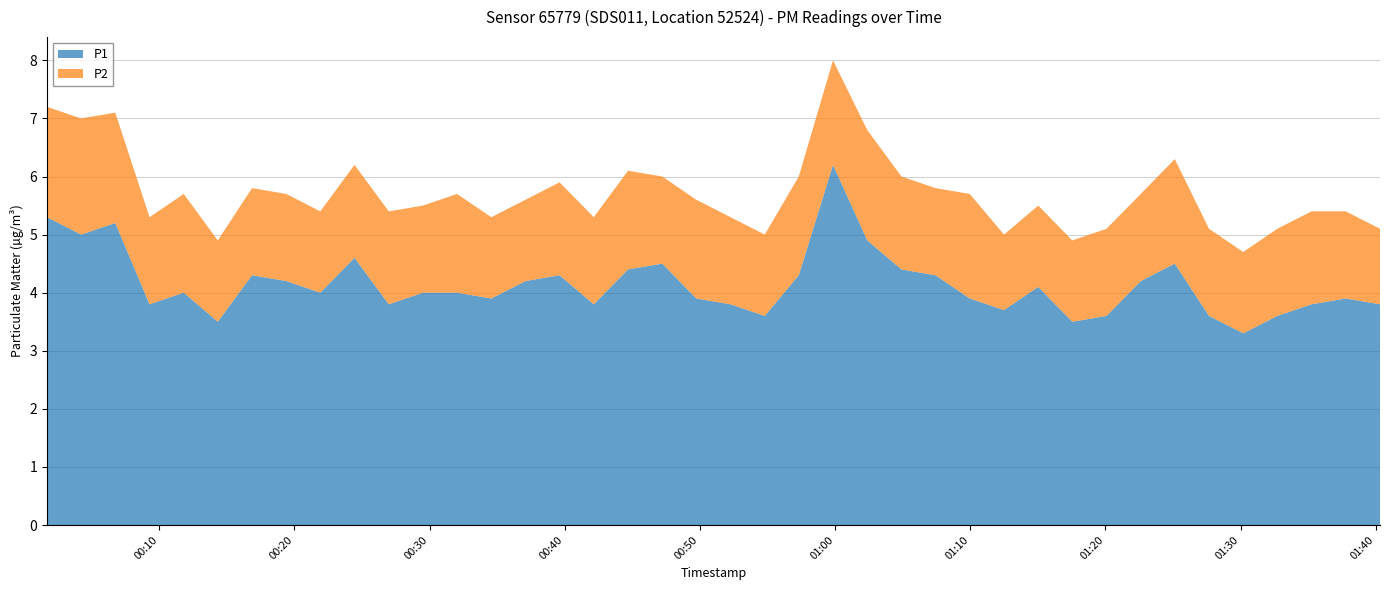

Reading left to right, list all the values displayed in this chart.

P1: 2023-01-13T00:01:42=5.3	2023-01-13T00:04:13=5.0	2023-01-13T00:06:45=5.2	2023-01-13T00:09:17=3.8	2023-01-13T00:11:49=4.0	2023-01-13T00:14:20=3.5	2023-01-13T00:16:52=4.3	2023-01-13T00:19:24=4.2	2023-01-13T00:21:55=4.0	2023-01-13T00:24:27=4.6	2023-01-13T00:26:59=3.8	2023-01-13T00:29:31=4.0	2023-01-13T00:32:02=4.0	2023-01-13T00:34:34=3.9	2023-01-13T00:37:06=4.2	2023-01-13T00:39:37=4.3	2023-01-13T00:42:09=3.8	2023-01-13T00:44:41=4.4	2023-01-13T00:47:13=4.5	2023-01-13T00:49:44=3.9	2023-01-13T00:52:16=3.8	2023-01-13T00:54:48=3.6	2023-01-13T00:57:19=4.3	2023-01-13T00:59:51=6.2	2023-01-13T01:02:23=4.9	2023-01-13T01:04:55=4.4	2023-01-13T01:07:26=4.3	2023-01-13T01:09:58=3.9	2023-01-13T01:12:30=3.7	2023-01-13T01:15:02=4.1	2023-01-13T01:17:33=3.5	2023-01-13T01:20:05=3.6	2023-01-13T01:22:37=4.2	2023-01-13T01:25:08=4.5	2023-01-13T01:27:40=3.6	2023-01-13T01:30:12=3.3	2023-01-13T01:32:43=3.6	2023-01-13T01:35:15=3.8	2023-01-13T01:37:47=3.9	2023-01-13T01:40:19=3.8
P2: 2023-01-13T00:01:42=1.9	2023-01-13T00:04:13=2.0	2023-01-13T00:06:45=1.9	2023-01-13T00:09:17=1.5	2023-01-13T00:11:49=1.7	2023-01-13T00:14:20=1.4	2023-01-13T00:16:52=1.5	2023-01-13T00:19:24=1.5	2023-01-13T00:21:55=1.4	2023-01-13T00:24:27=1.6	2023-01-13T00:26:59=1.6	2023-01-13T00:29:31=1.5	2023-01-13T00:32:02=1.7	2023-01-13T00:34:34=1.4	2023-01-13T00:37:06=1.4	2023-01-13T00:39:37=1.6	2023-01-13T00:42:09=1.5	2023-01-13T00:44:41=1.7	2023-01-13T00:47:13=1.5	2023-01-13T00:49:44=1.7	2023-01-13T00:52:16=1.5	2023-01-13T00:54:48=1.4	2023-01-13T00:57:19=1.7	2023-01-13T00:59:51=1.8	2023-01-13T01:02:23=1.9	2023-01-13T01:04:55=1.6	2023-01-13T01:07:26=1.5	2023-01-13T01:09:58=1.8	2023-01-13T01:12:30=1.3	2023-01-13T01:15:02=1.4	2023-01-13T01:17:33=1.4	2023-01-13T01:20:05=1.5	2023-01-13T01:22:37=1.5	2023-01-13T01:25:08=1.8	2023-01-13T01:27:40=1.5	2023-01-13T01:30:12=1.4	2023-01-13T01:32:43=1.5	2023-01-13T01:35:15=1.6	2023-01-13T01:37:47=1.5	2023-01-13T01:40:19=1.3